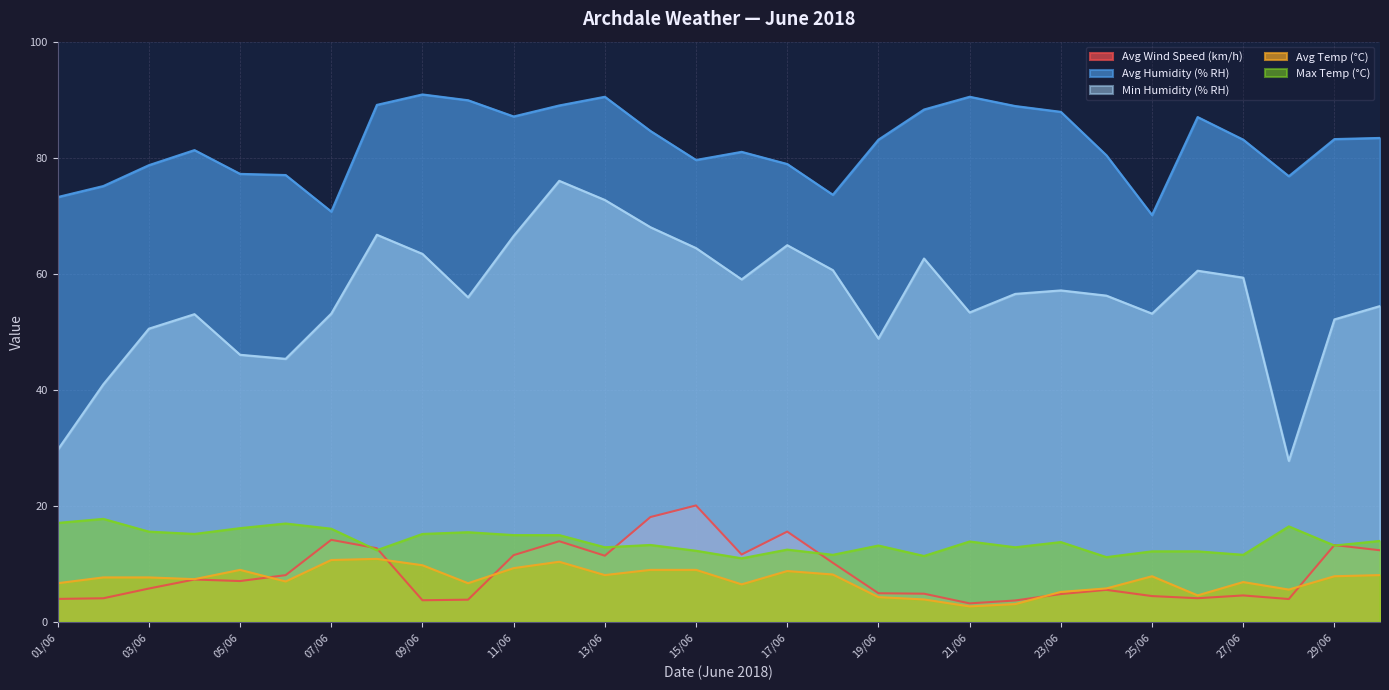

Is it true that Avg Wind Speed (km/h) equals 3.2 at 21/06?

True